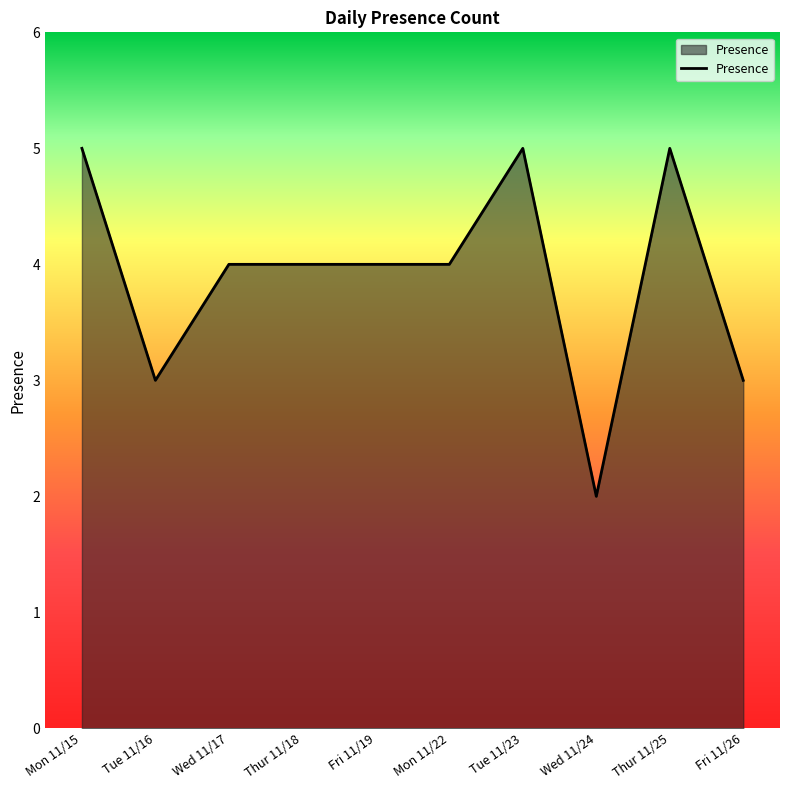

True or false: the data shows 5 at Tue 11/23.

True